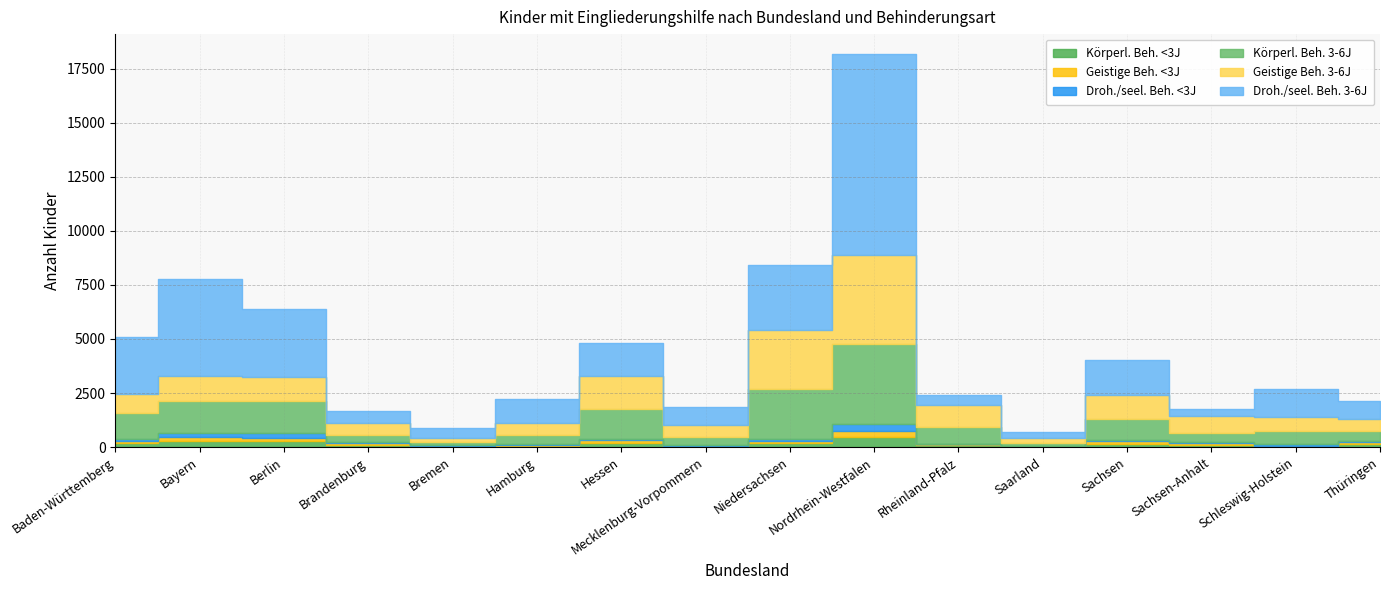

What is the label of the 3rd point from the left?

Berlin